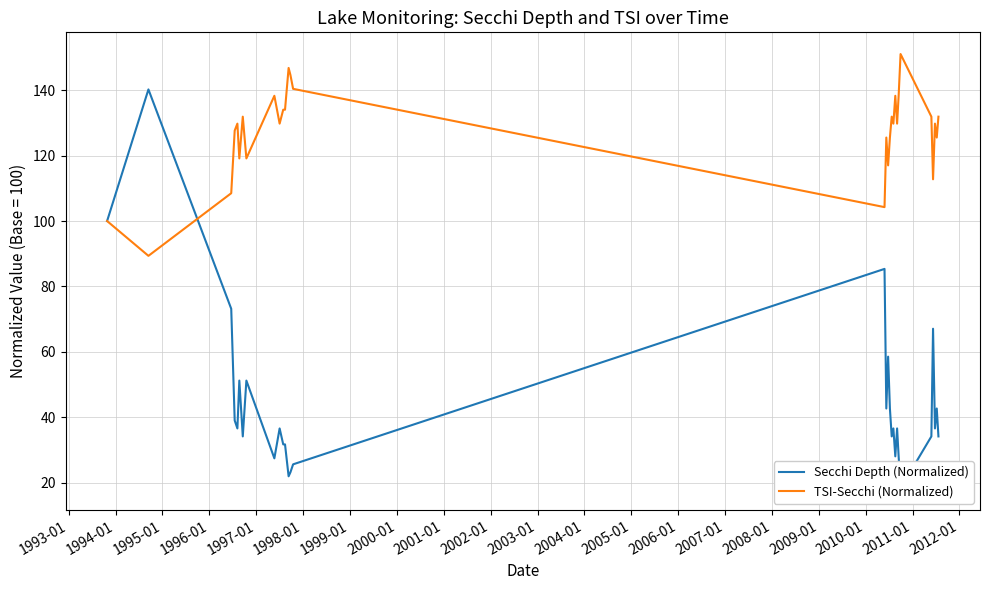

How many times do TSI-Secchi (Normalized) and Secchi Depth (Normalized) cross each other?

1